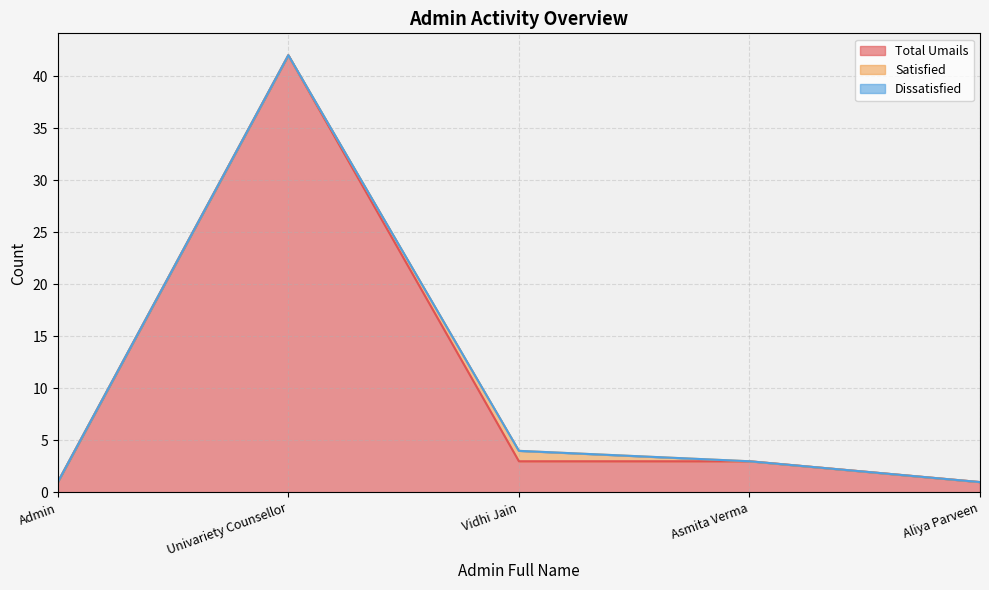

What is the maximum value shown in the chart?

42